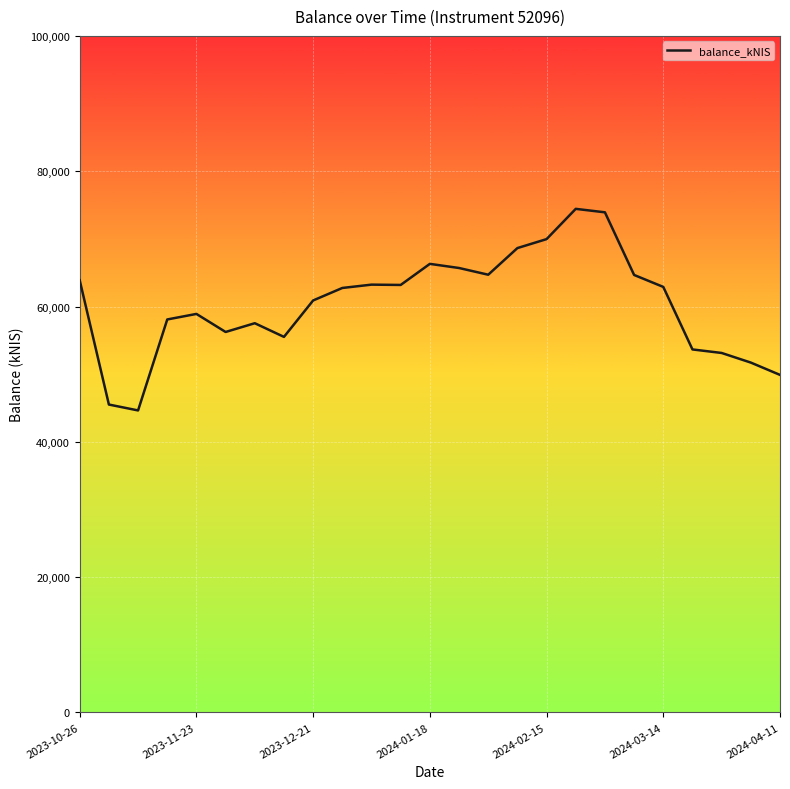

What is the greatest value displayed?

74433.7